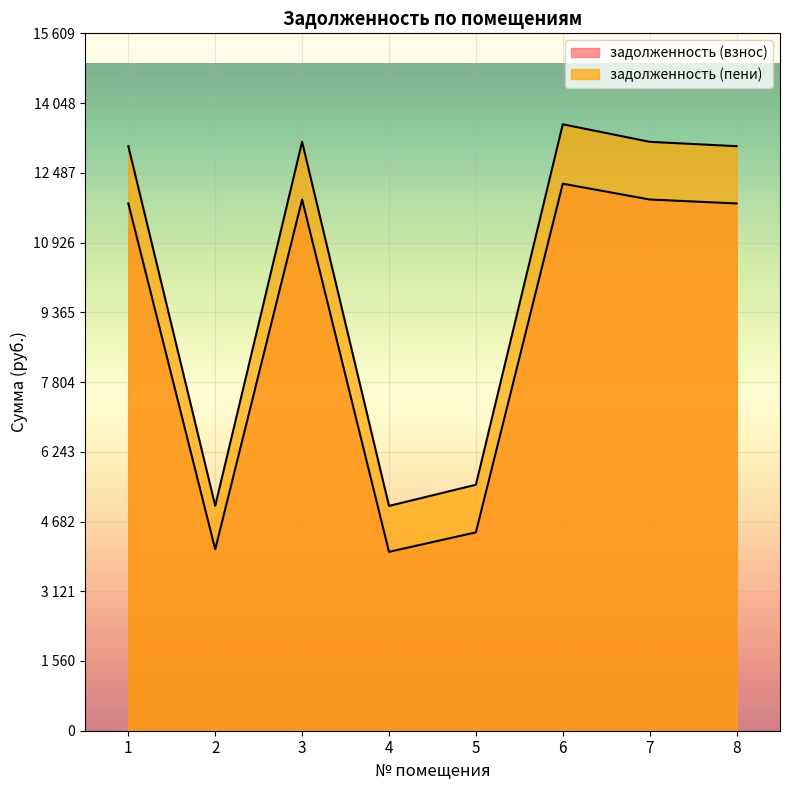

True or false: задолженность (взнос) and задолженность (пени) cross at least once.

False